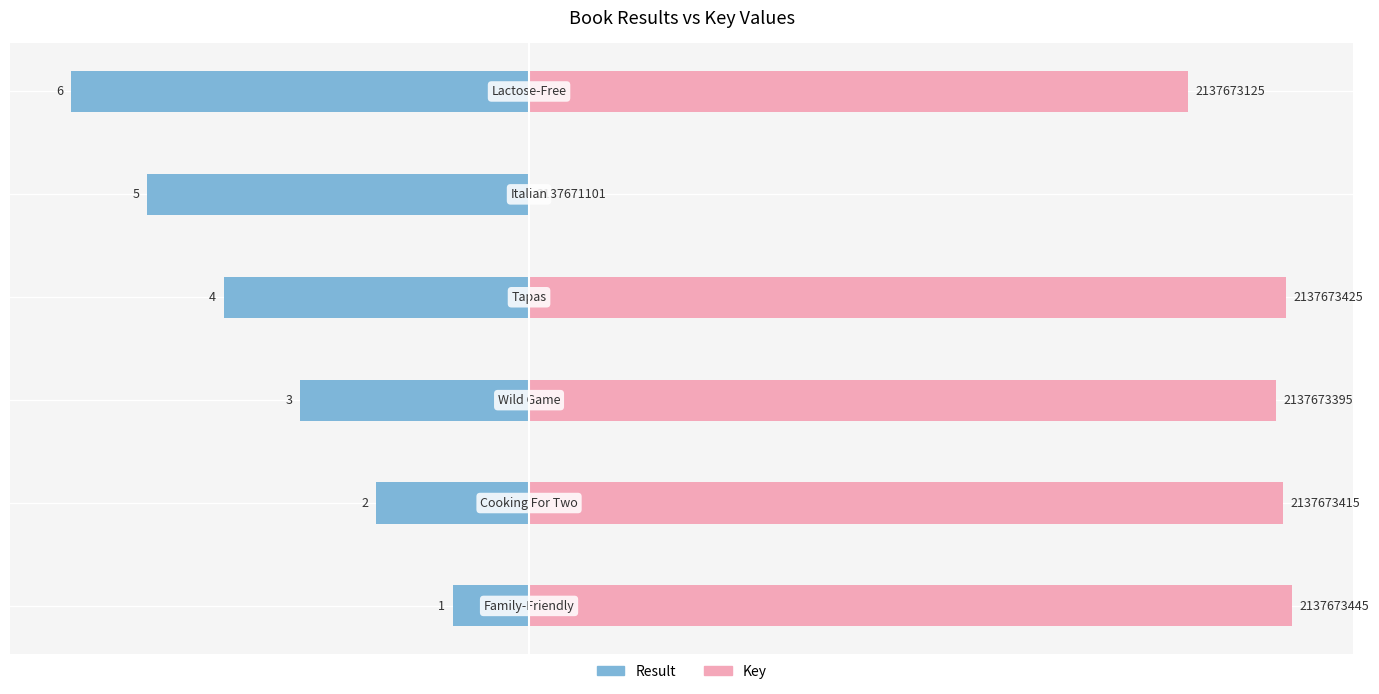

Reading right to left, transcribe all the data shown in this chart.

Result: 5=-6.0	4=-5.0	3=-4.0	2=-3.0	1=-2.0	0=-1.0
Key (scaled): 5=8.6	4=0.0	3=9.9	2=9.8	1=9.9	0=10.0